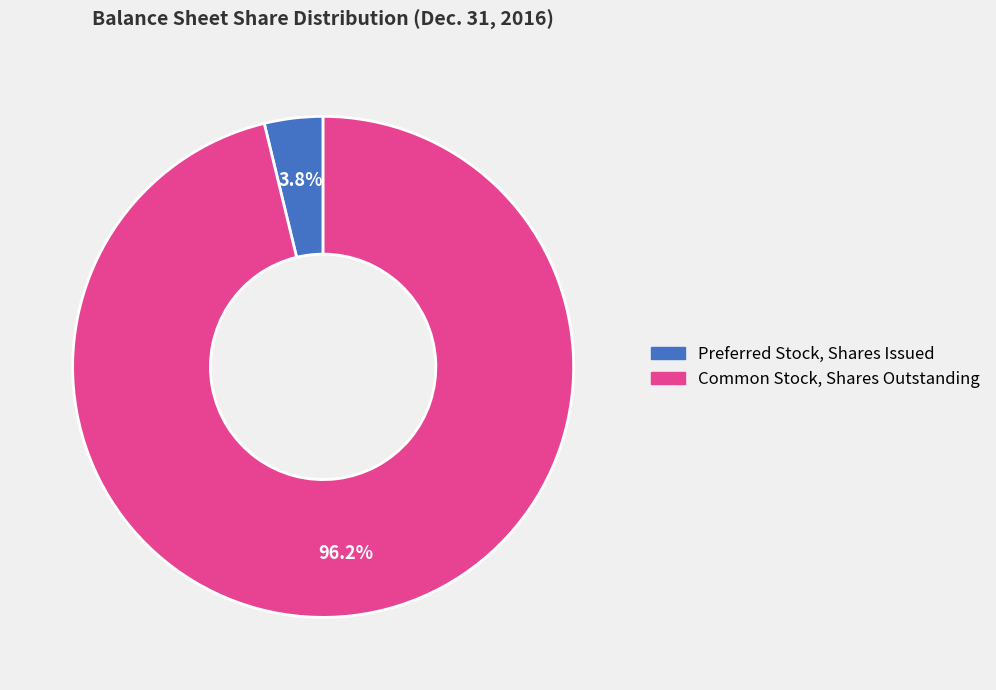

Is there a majority slice in this chart?

Yes